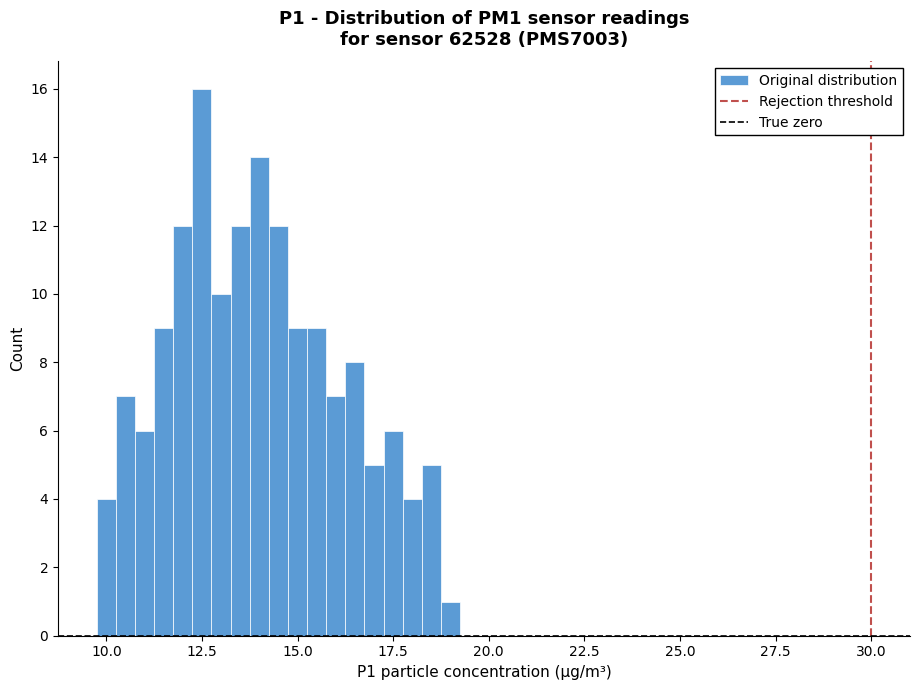

Read against the x-axis, roughly where is the centre of the tallest bar?

12.5